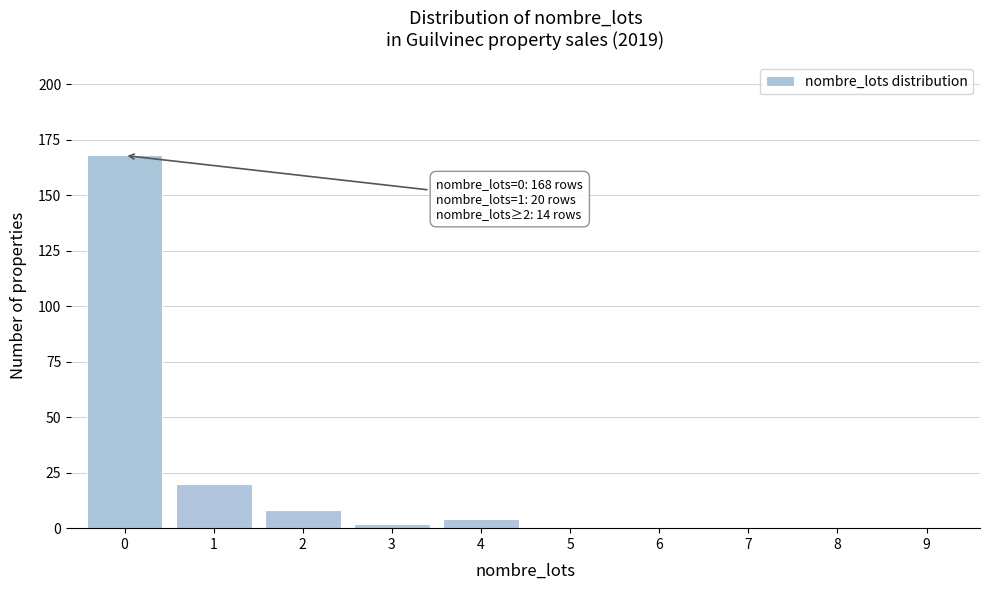

Reading left to right, transcribe all the data shown in this chart.

0=168	1=20	2=8	3=2	4=4	5=0	6=0	7=0	8=0	9=0